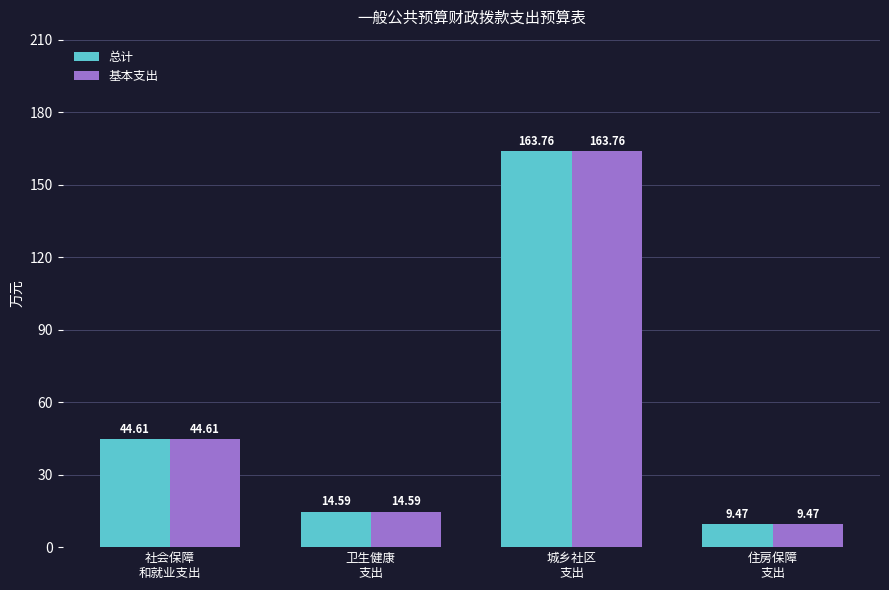

What is the difference between the second highest and second lowest values in the 基本支出 series?

30.0